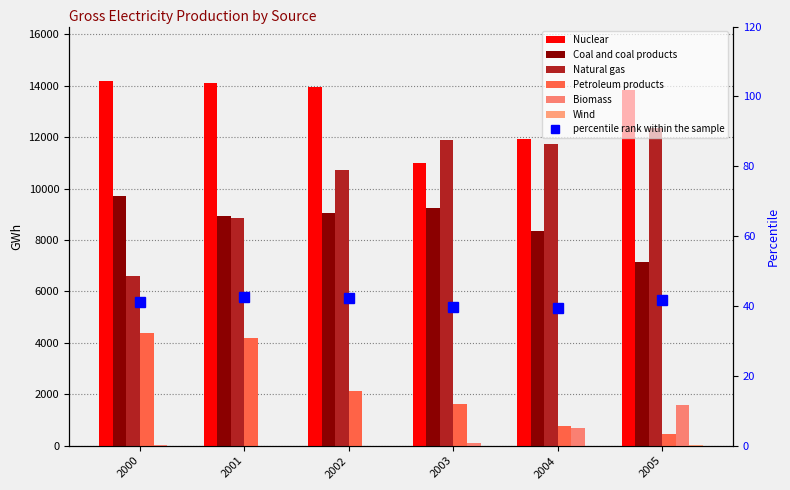

What is the average value of the Natural gas series?

10364